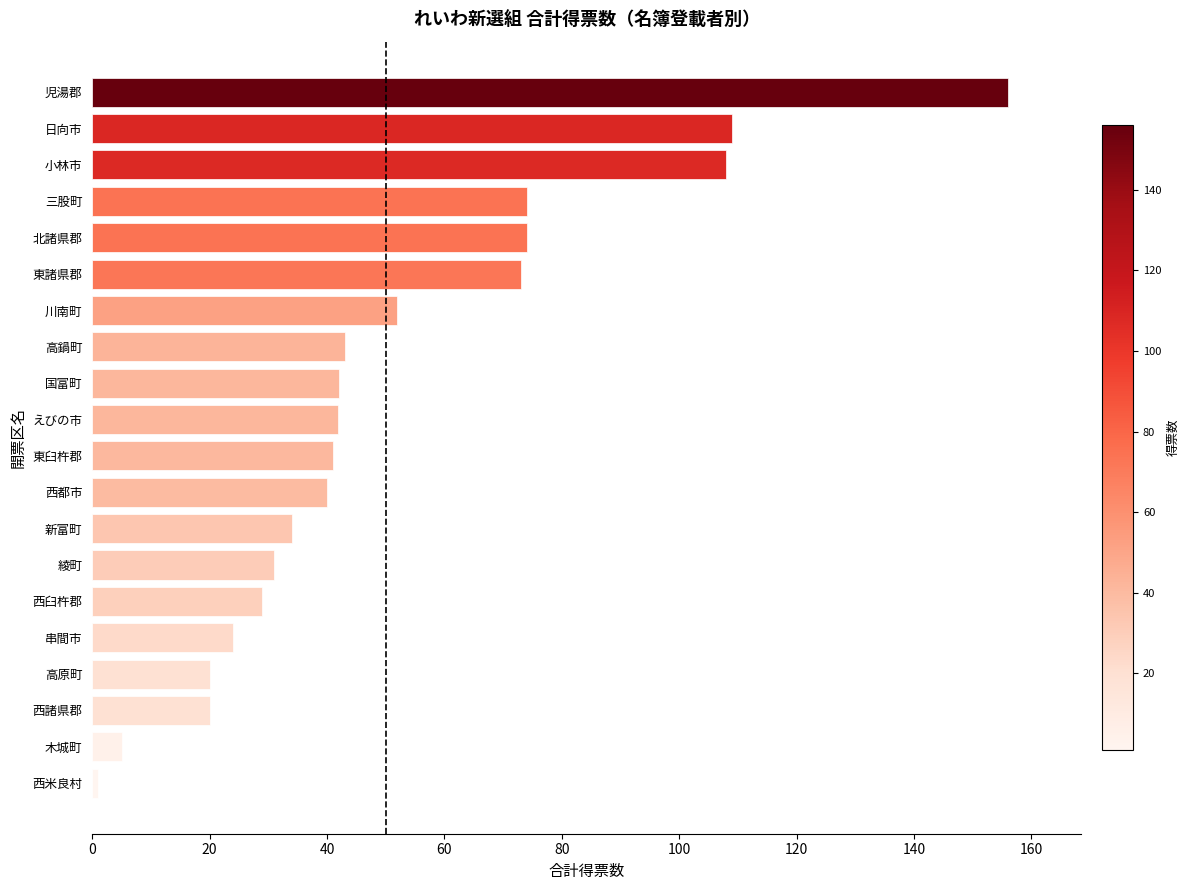

The value at 小林市 is 108.0. True or false?

True